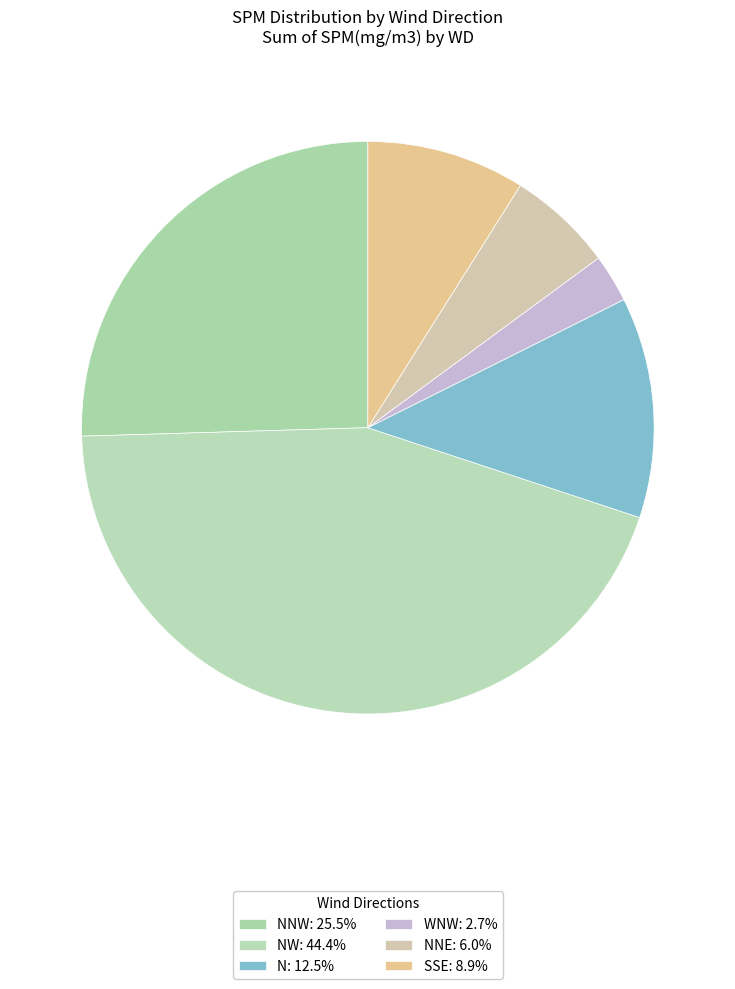

Count the number of slices in the pie.

6